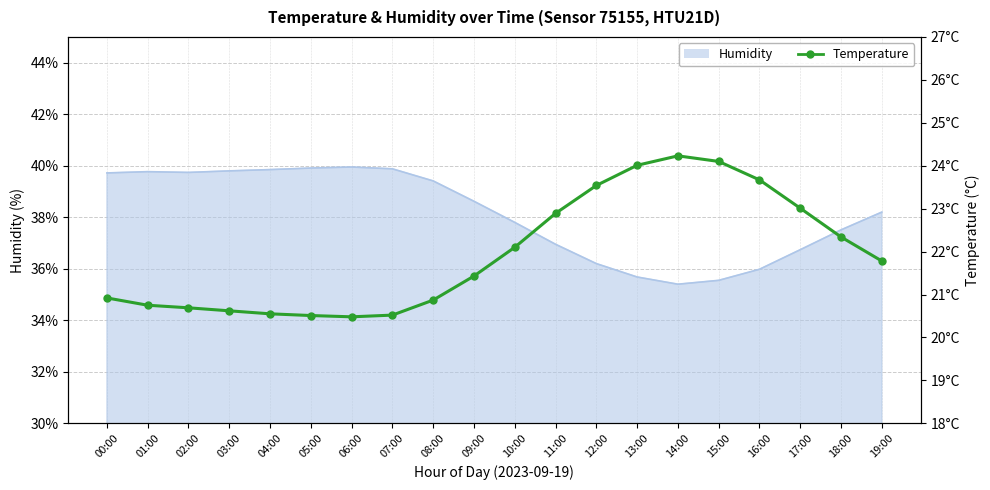

Reading left to right, list all the values displayed in this chart.

00:00=20.9	01:00=20.8	02:00=20.7	03:00=20.6	04:00=20.6	05:00=20.5	06:00=20.5	07:00=20.5	08:00=20.9	09:00=21.4	10:00=22.1	11:00=22.9	12:00=23.5	13:00=24.0	14:00=24.2	15:00=24.1	16:00=23.7	17:00=23.0	18:00=22.3	19:00=21.8